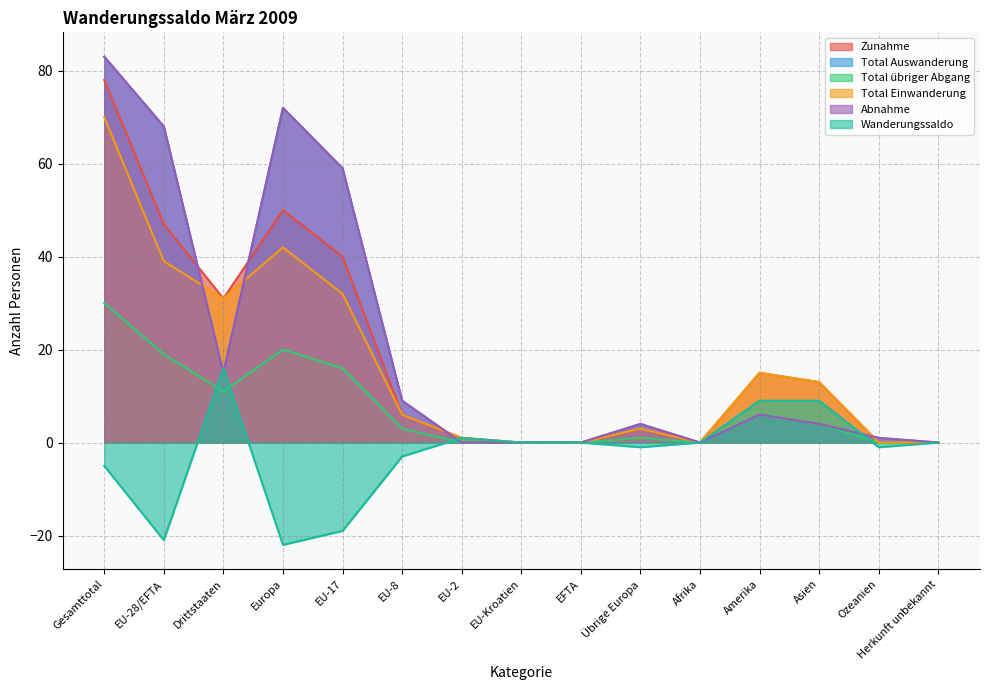

What is the value of the Abnahme point at the 14th from the left?

1